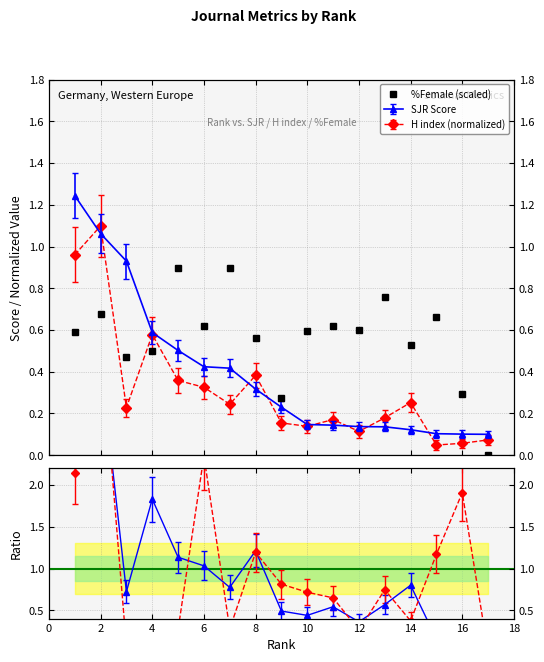

Reading left to right, transcribe all the data shown in this chart.

0.6	0.7	0.5	0.5	0.9	0.6	0.9	0.6	0.3	0.6	0.6	0.6	0.8	0.5	0.7	0.3	0.0